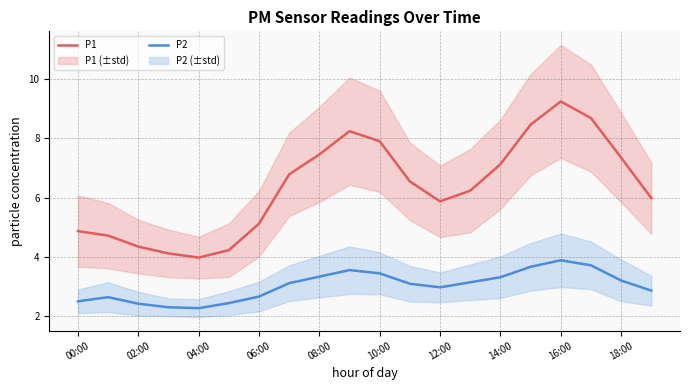

True or false: P2 and P1 intersect in this chart.

False